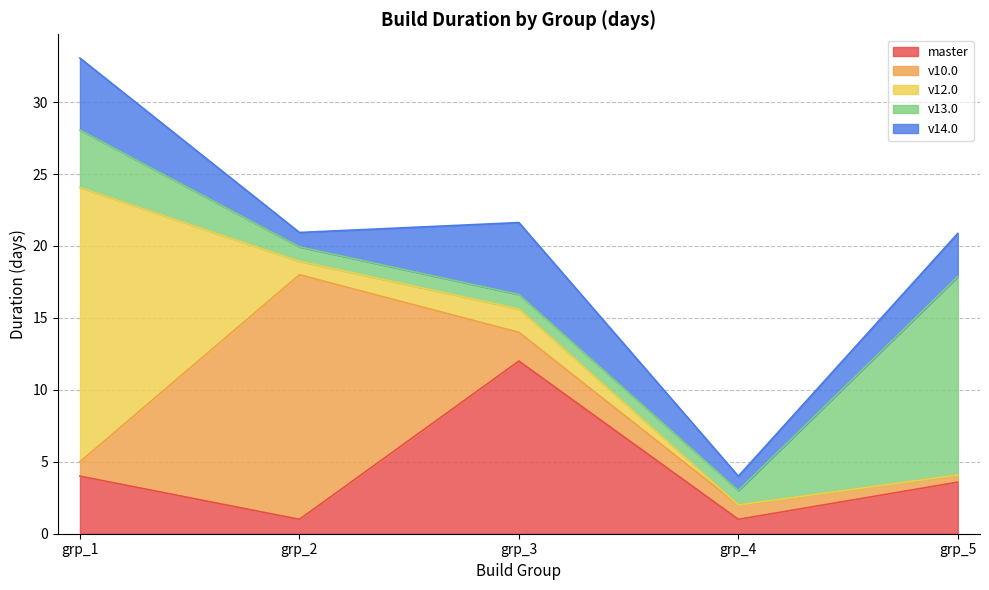

What is the value of the v14.0 point at the 4th from the left?

1.0